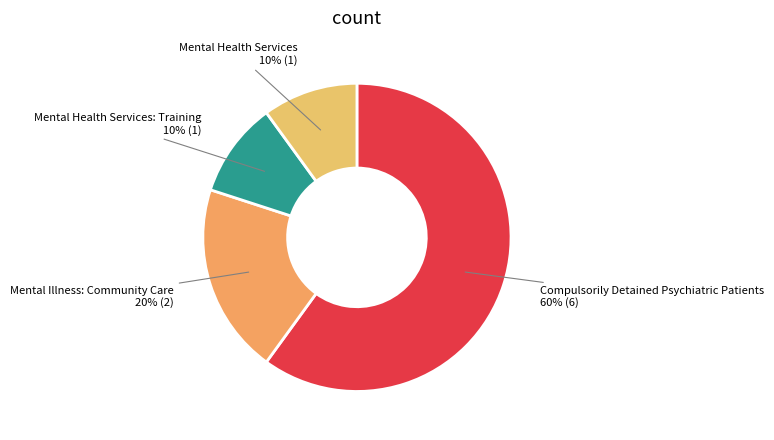

The Mental Illness: Community Care slice represents 20% of the pie. True or false?

True